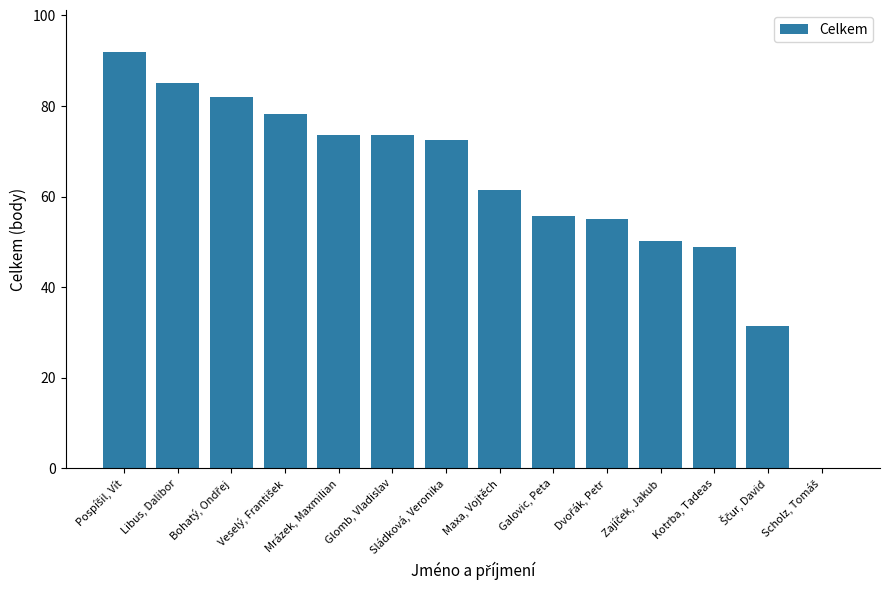

What is the sum of all values?

859.5